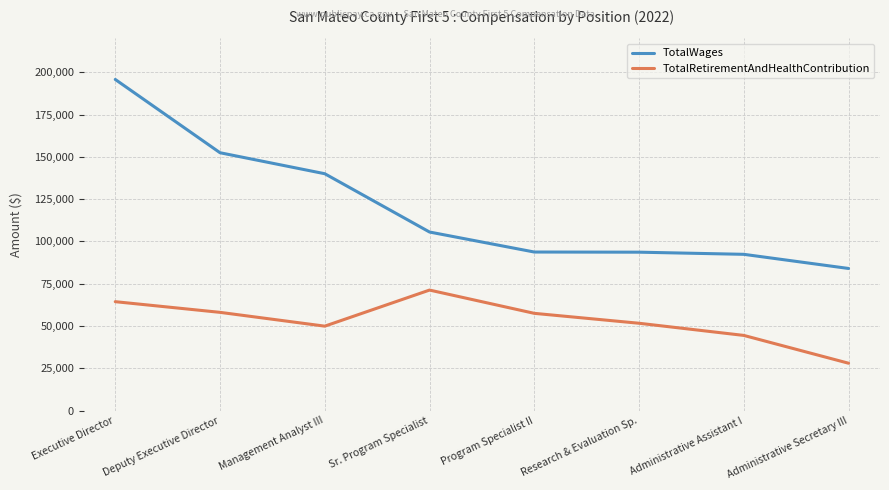

True or false: TotalRetirementAndHealthContribution and TotalWages cross at least once.

False